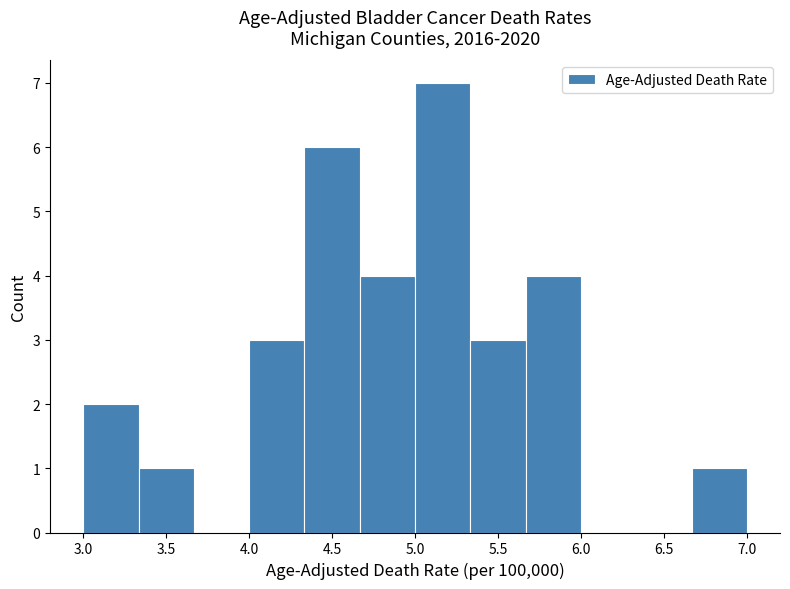

Which range on the x-axis has the tallest bar?

5.00 to 5.35